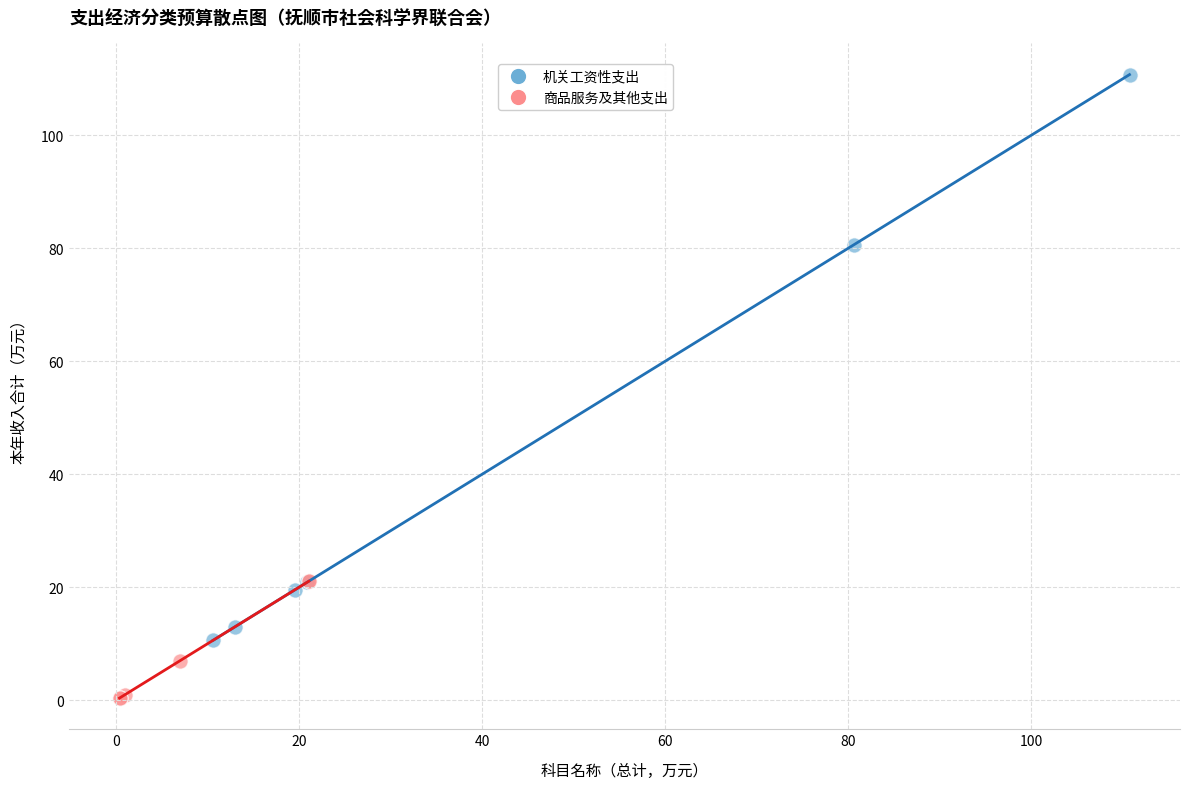

Which series has the widest spread of Y values?

机关工资性支出